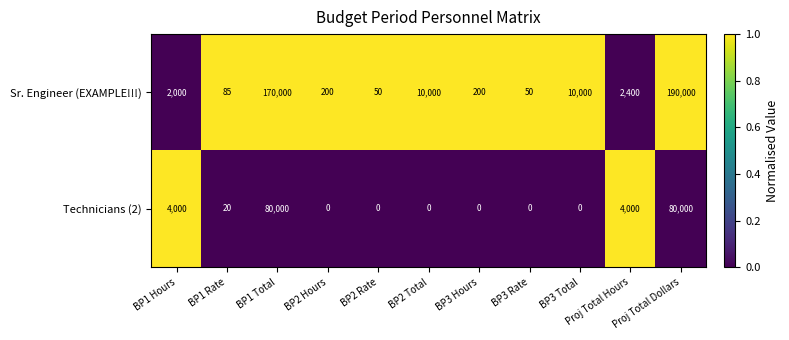

What is the sum of all Sr. Engineer (EXAMPLE!!!) values?

384985